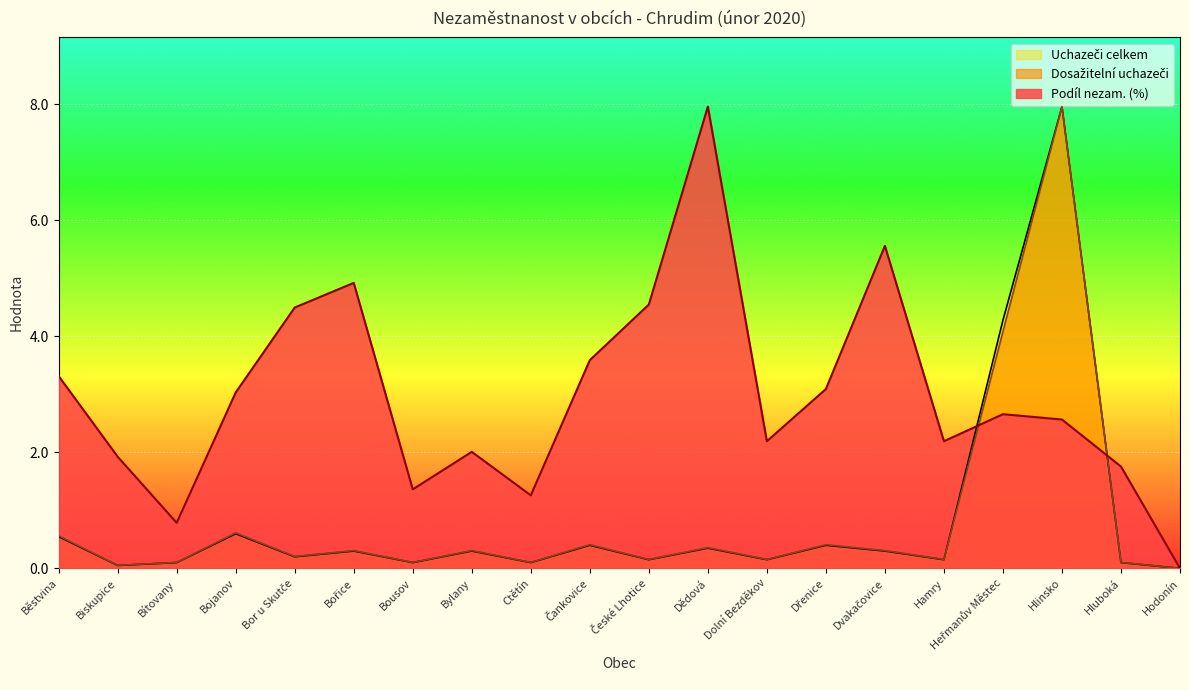

True or false: Podíl nezam. (%) and Dosažitelní uchazeči cross at least once.

True